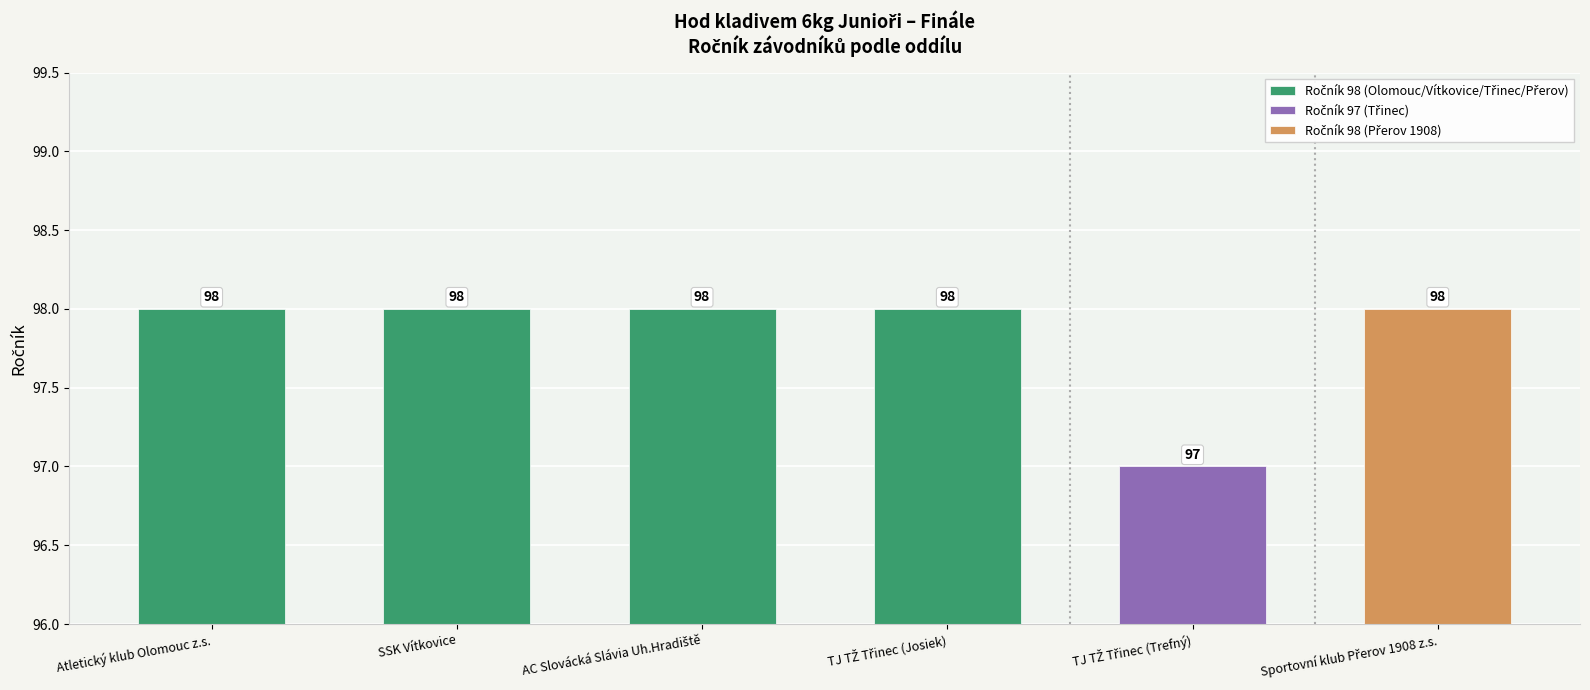

What is the label of the 6th bar from the right?

Atletický klub Olomouc z.s.